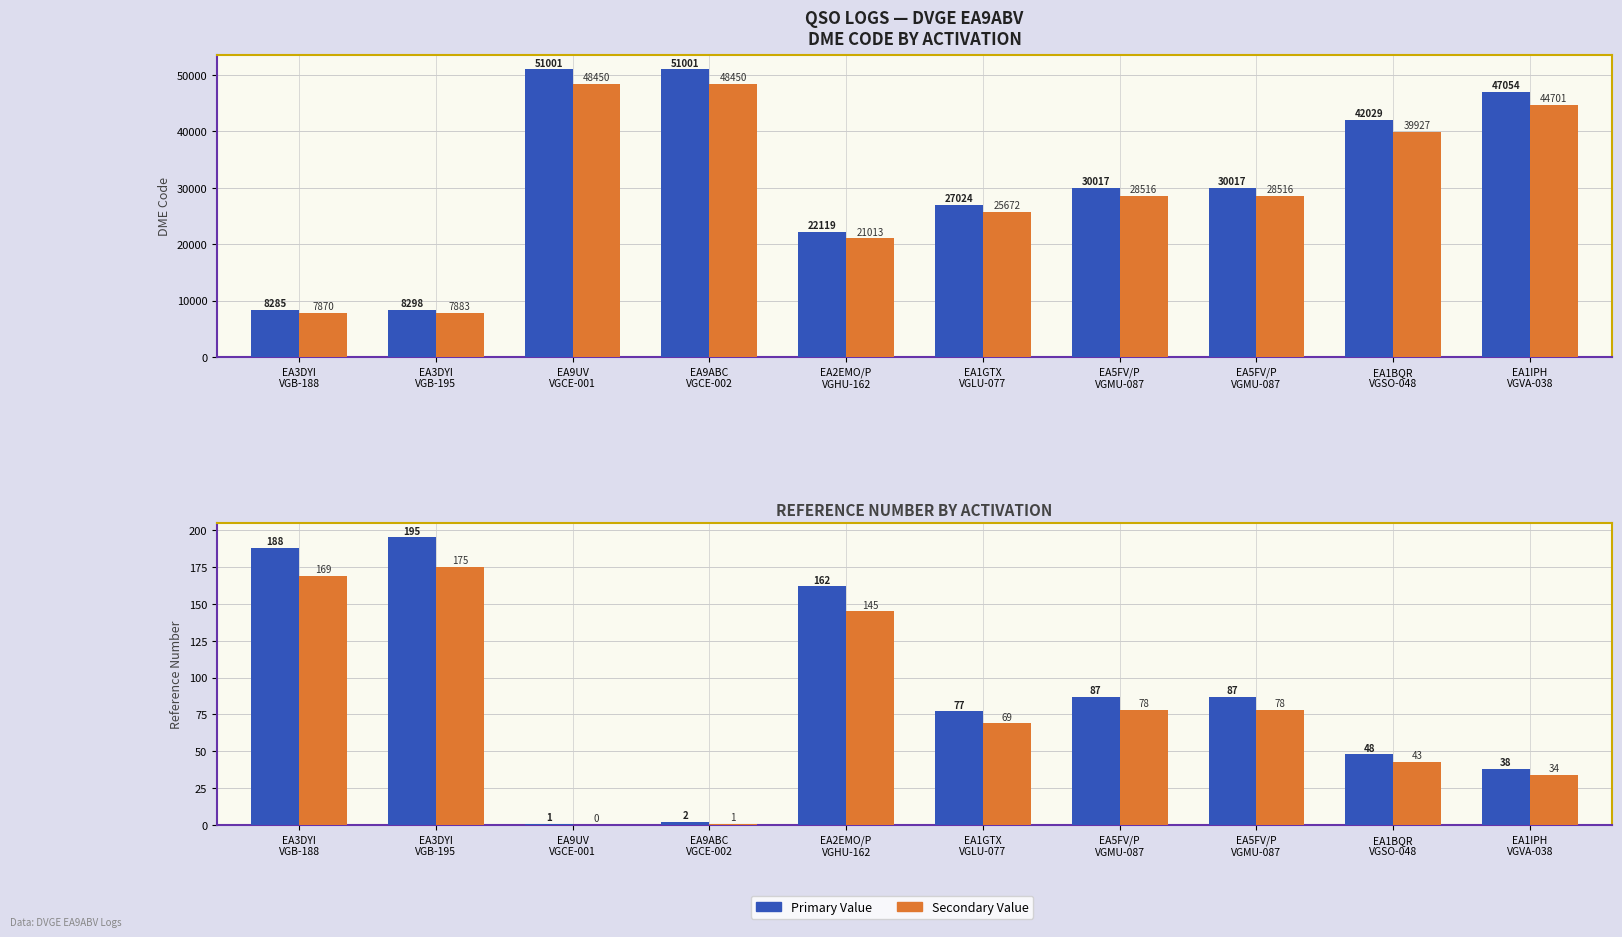

What is the total value across all series at EA3DYI
VGB-195?

16551.1